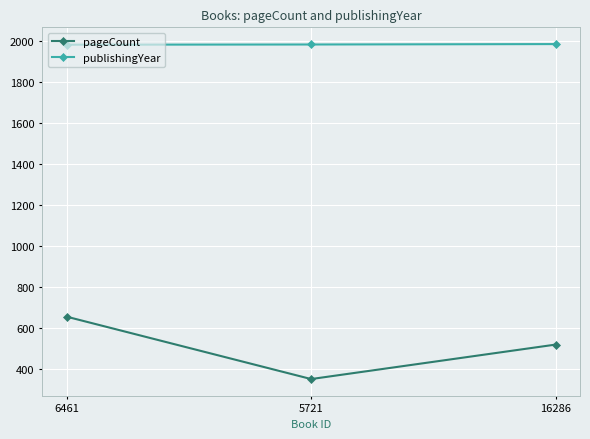

List the series in order of their peak value, lowest first.

pageCount, publishingYear